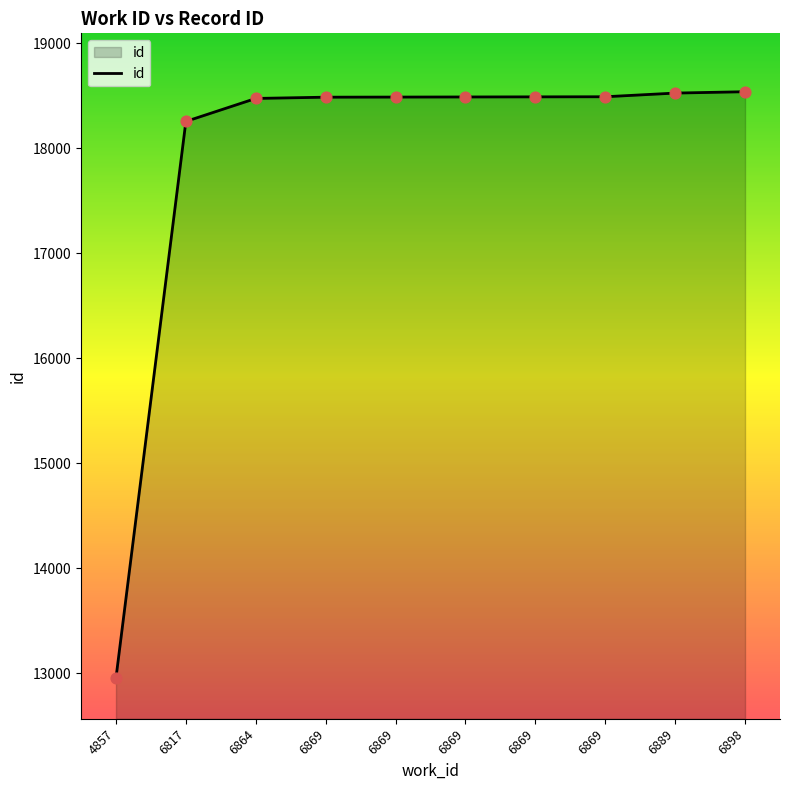

What is the change in value from 6817 to 6869?

+231